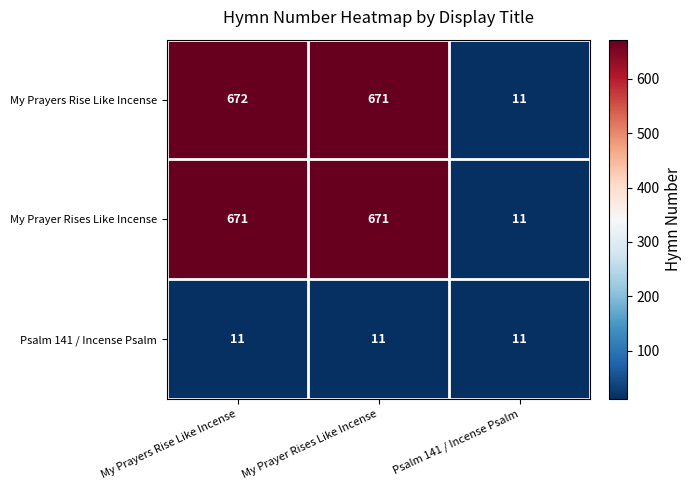

Is it true that My Prayer Rises Like Incense equals 140 at My Prayers Rise Like Incense?

False